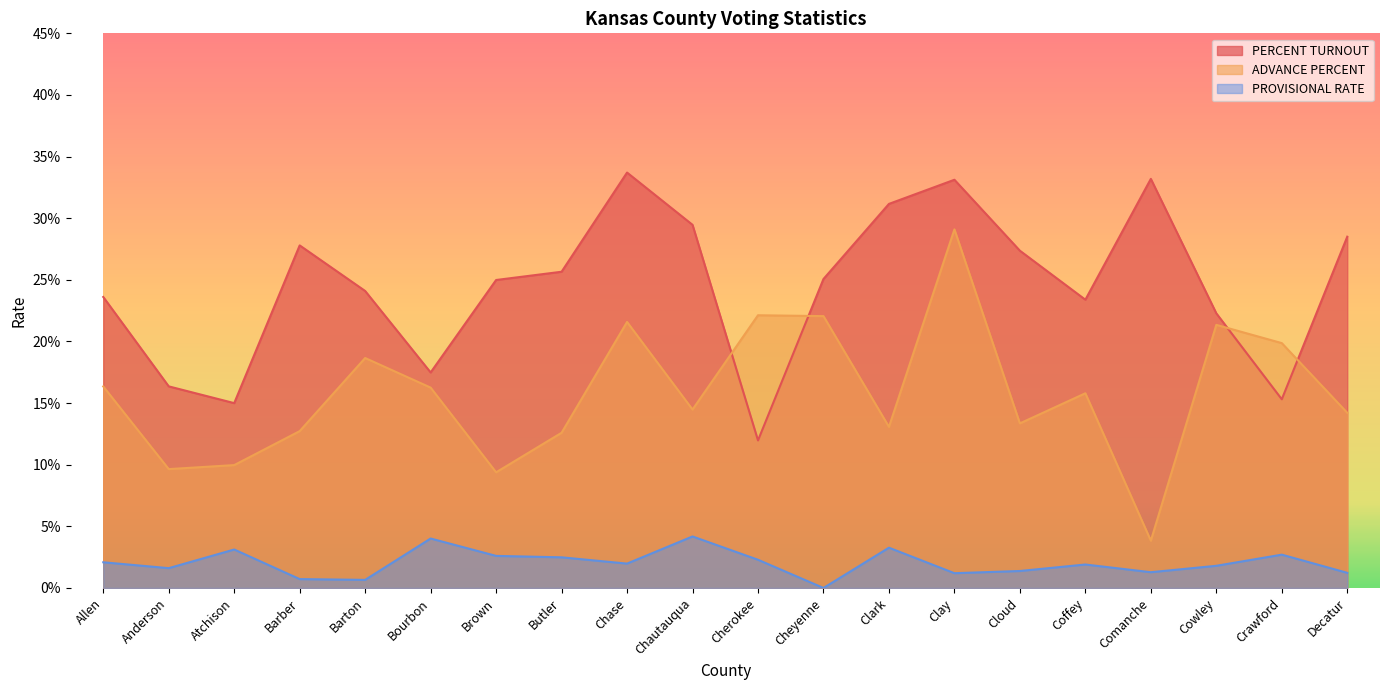

True or false: PROVISIONAL RATE and PERCENT TURNOUT intersect in this chart.

False